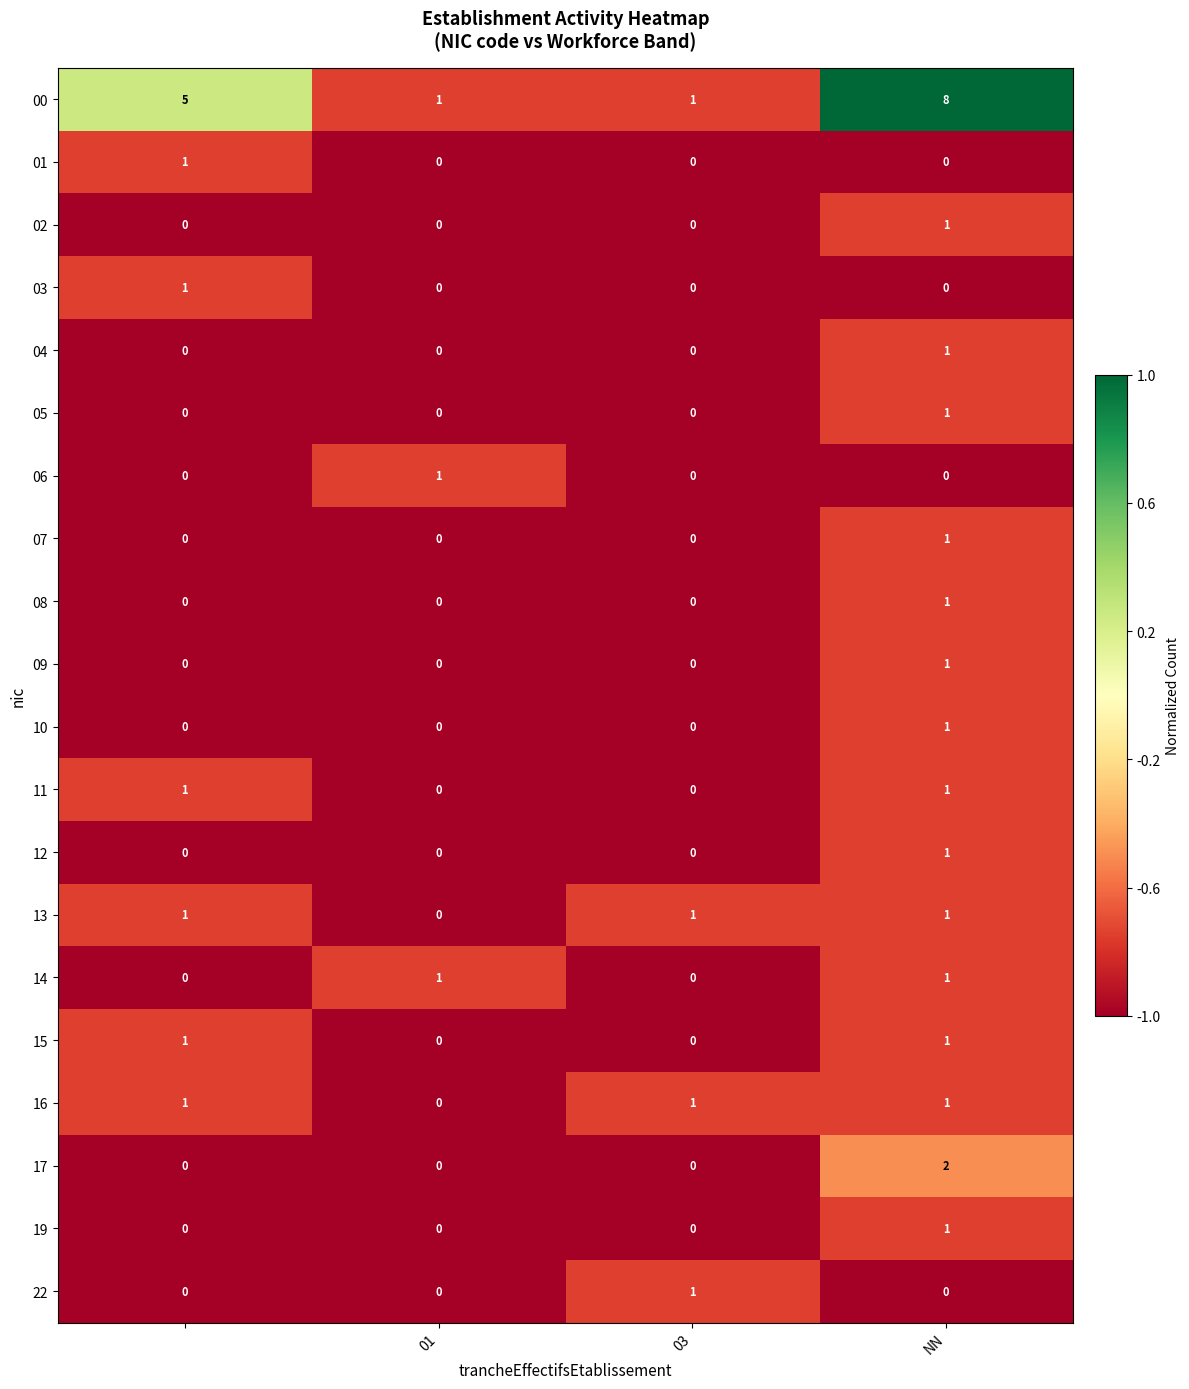

Which series has the widest spread of values?

00